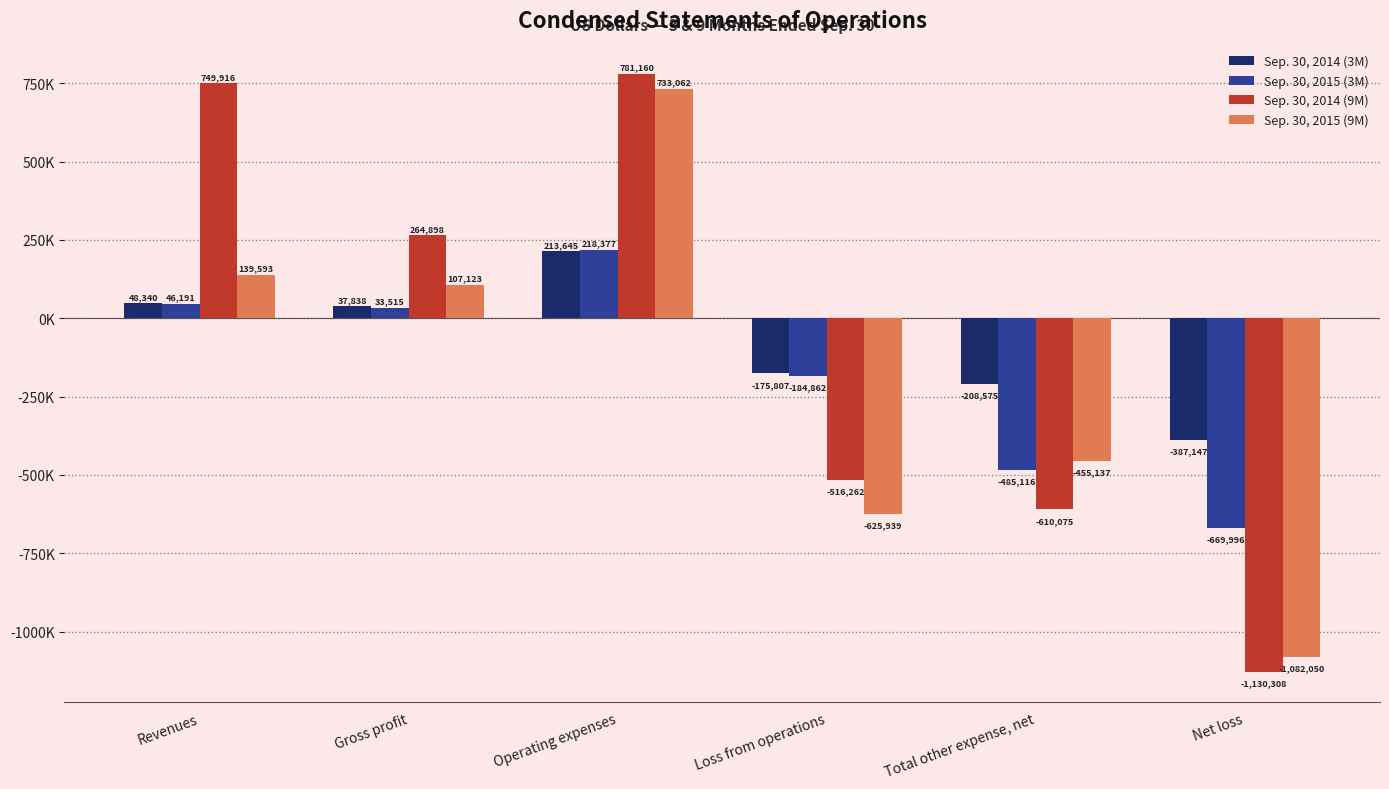

What are all the series names shown in the legend?

Sep. 30, 2014 (3M), Sep. 30, 2015 (3M), Sep. 30, 2014 (9M), Sep. 30, 2015 (9M)